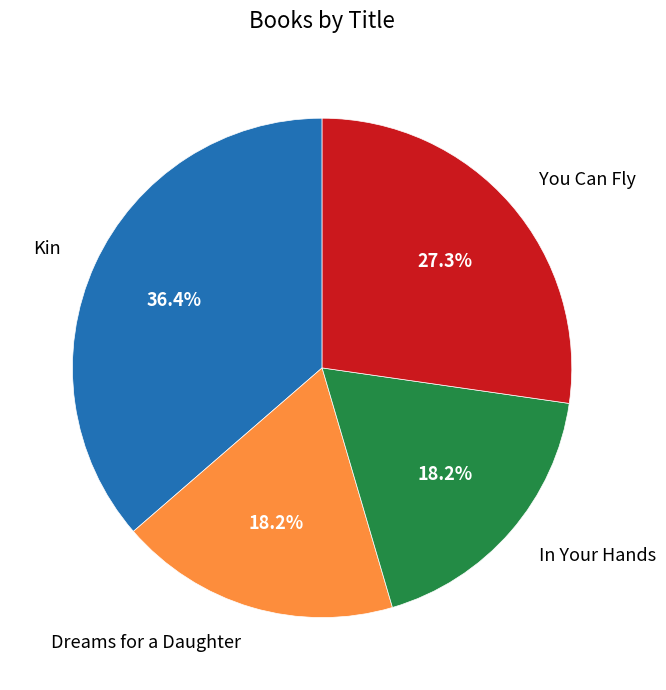

What percentage is the You Can Fly slice, to the nearest percent?

27%